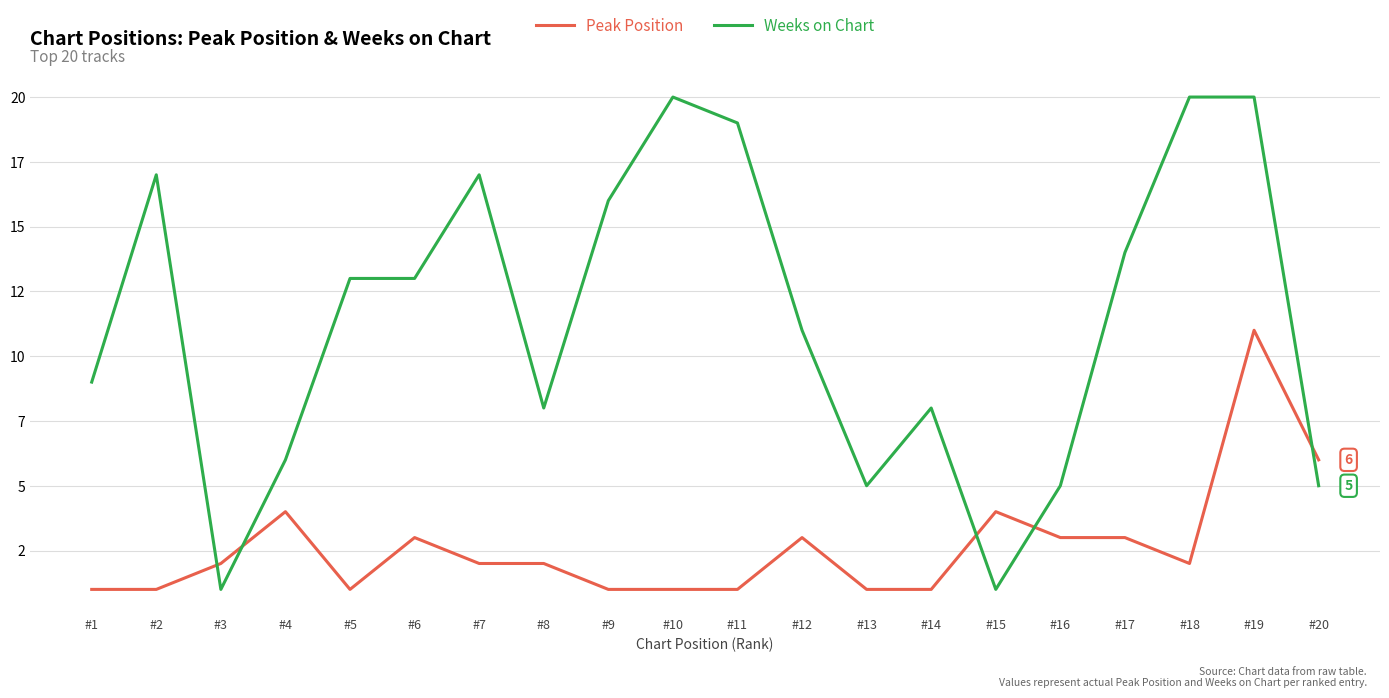

At which label does Peak Position reach its peak?

#19